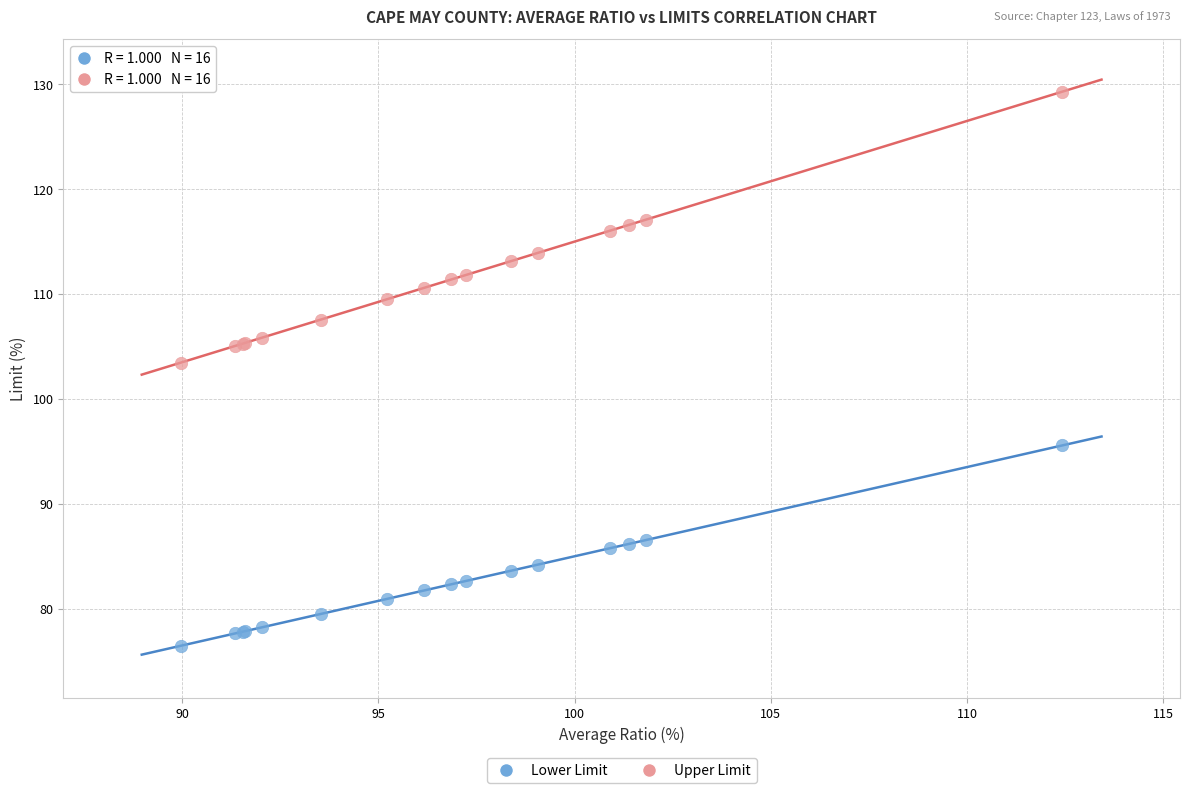

Which series contains the lowest Y value?

Lower Limit